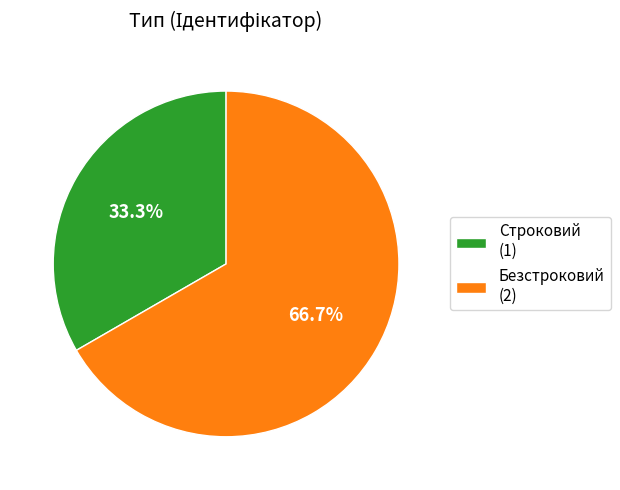

To the nearest percent, what is the difference between the largest and smallest slice percentages?

33%